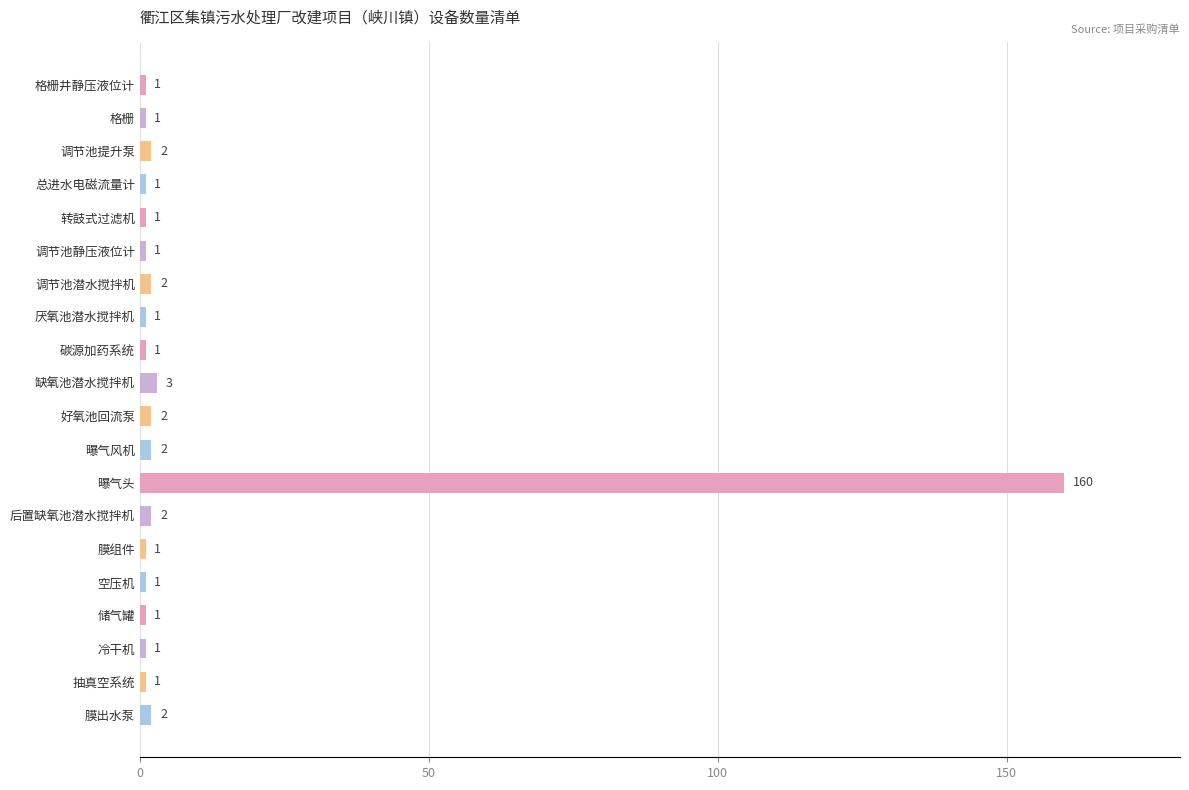

Which category has the highest value across all series?

曝气头